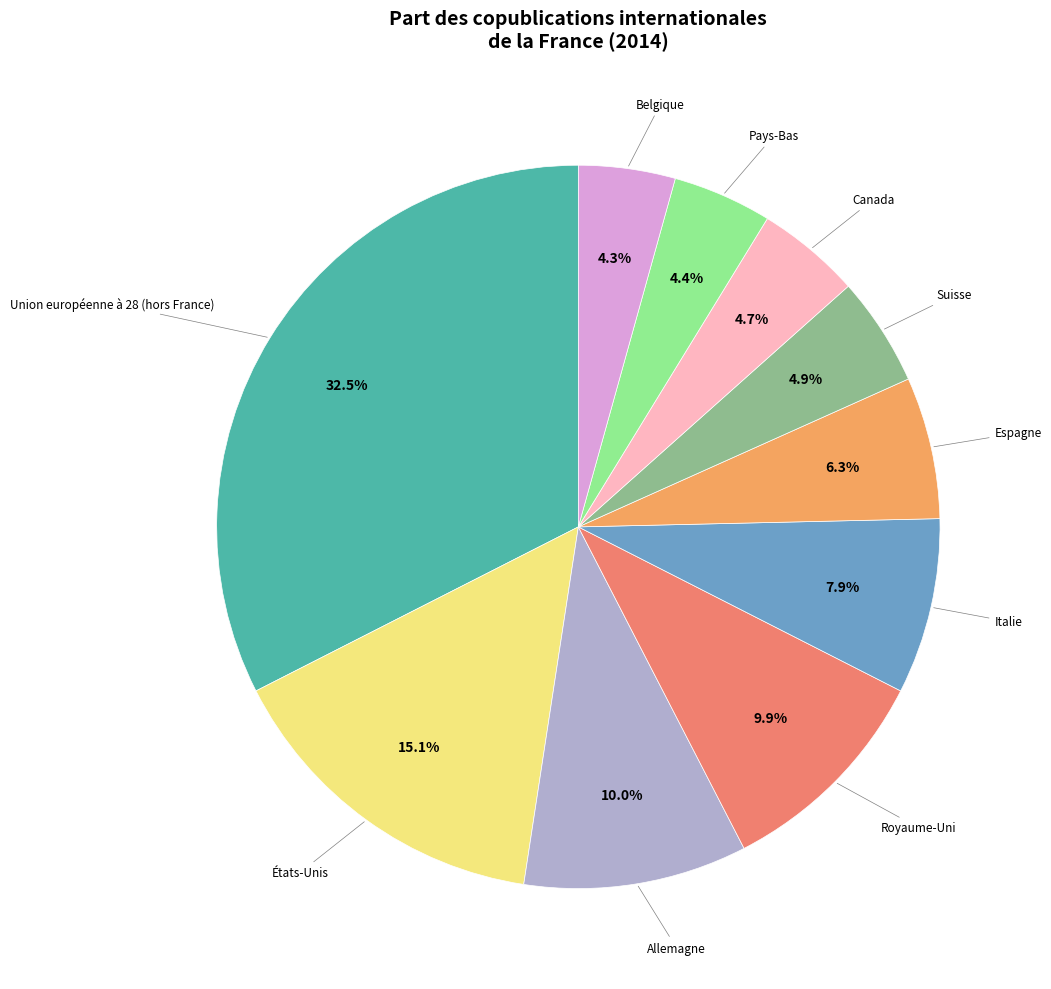

Count the number of slices in the pie.

10